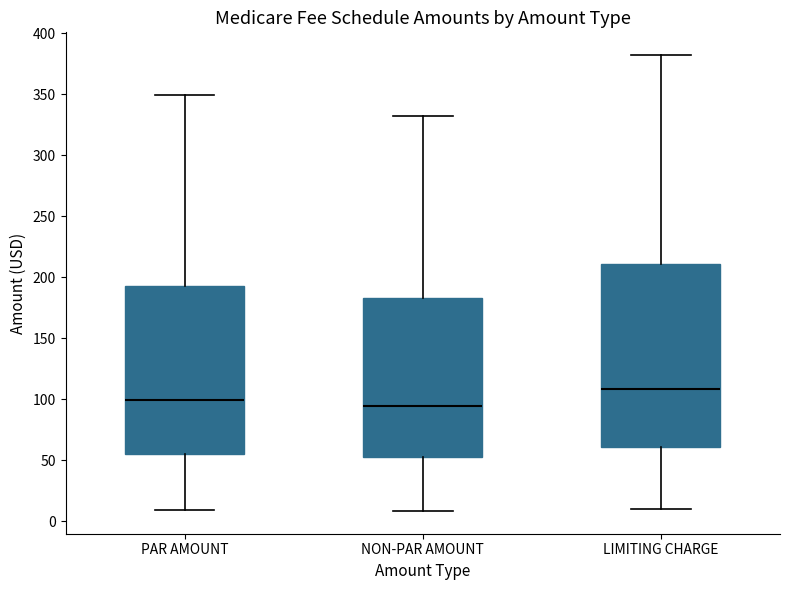

Reading left to right, transcribe this box plot: for each box, give where its median line is, the range the box spans, and where its two whiskers end, as read against the y-axis. The values are not printed on the chart, so give them approximately, as read against the axis.

PAR AMOUNT: median 100, box 55 to 195, whiskers 10 to 350
NON-PAR AMOUNT: median 95, box 55 to 185, whiskers 10 to 330
LIMITING CHARGE: median 110, box 60 to 210, whiskers 10 to 380